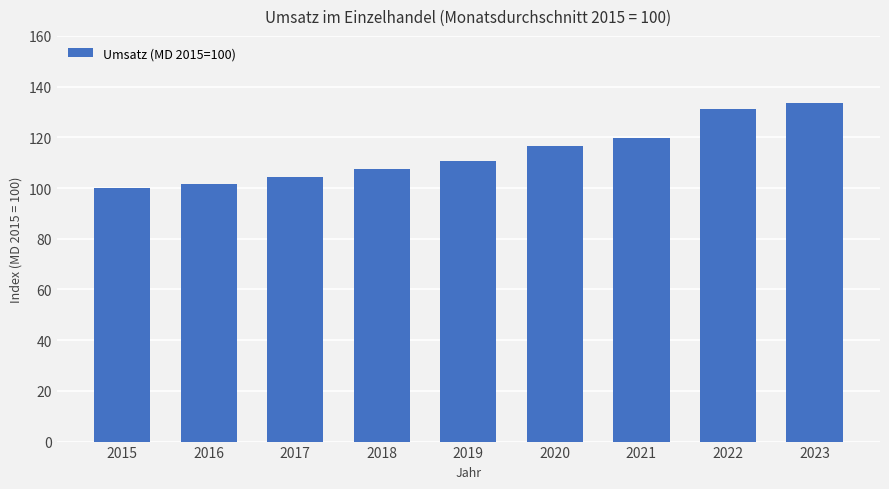

Reading left to right, what are all the values shown in this chart?

100.0	101.6	104.3	107.4	110.8	116.6	119.9	131.0	133.4